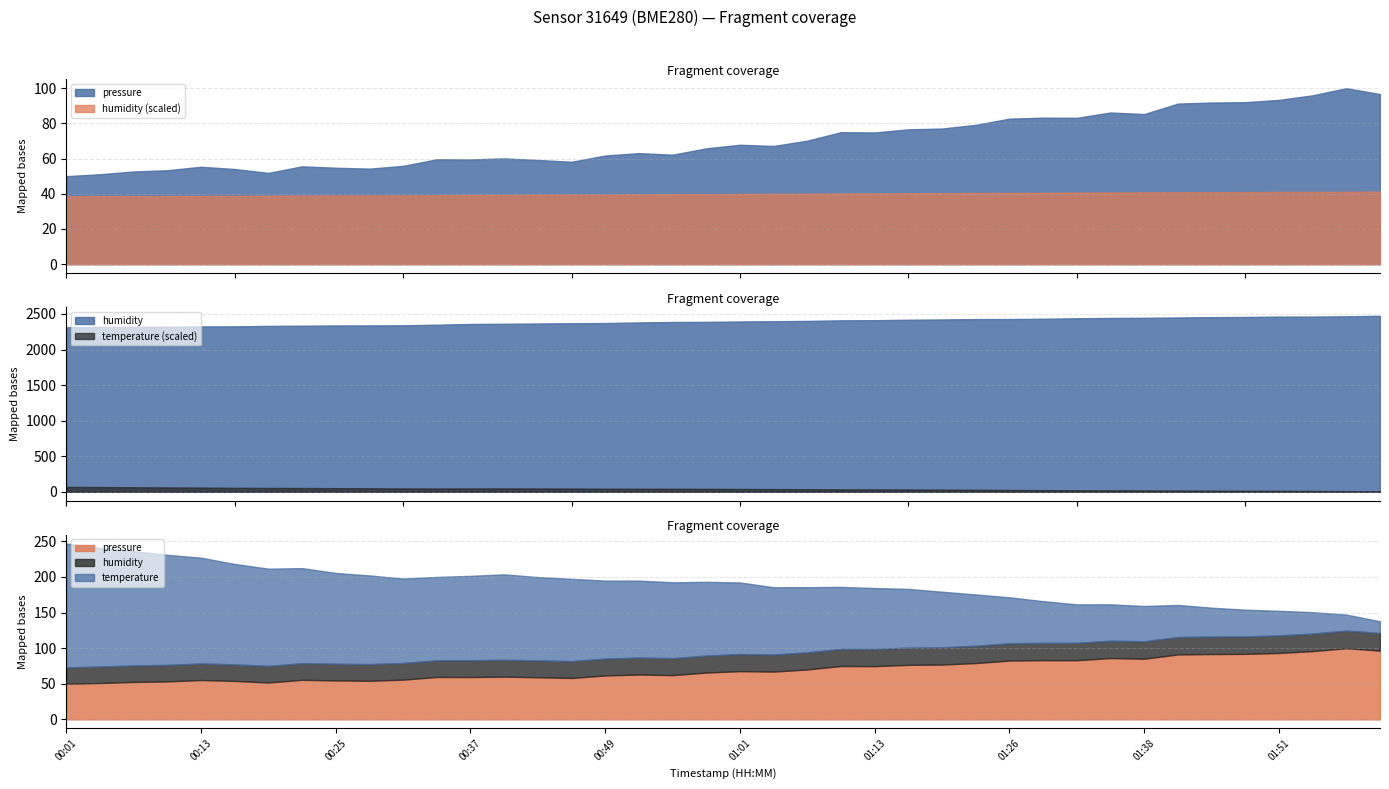

Count the number of data series in this chart.

3